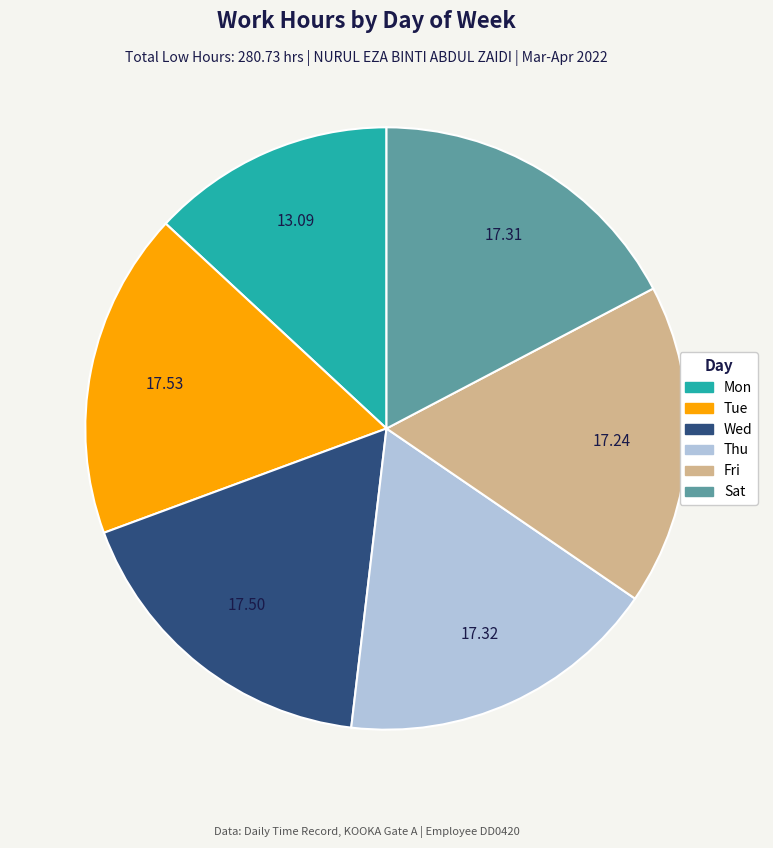

Is there any slice that represents more than half of the pie?

No